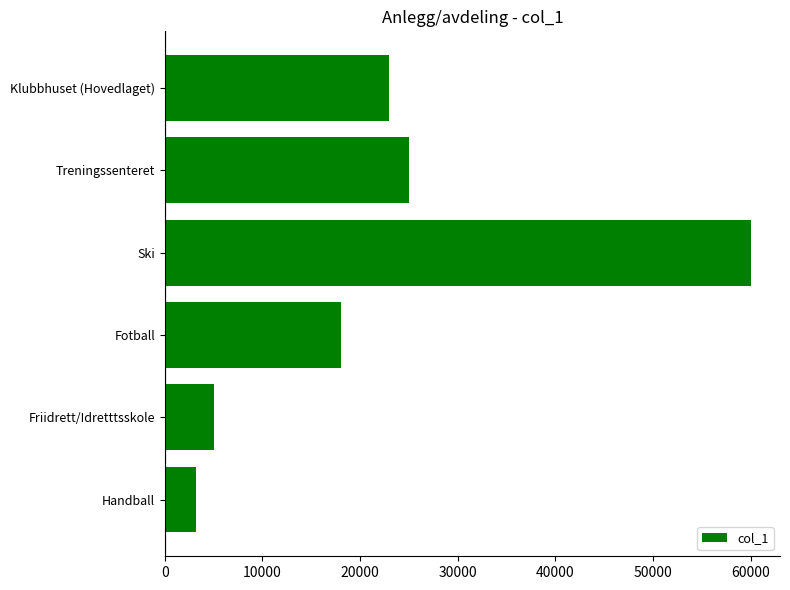

Reading top to bottom, extract all data points from this chart.

Klubbhuset (Hovedlaget)=23000	Treningssenteret=25000	Ski=60000	Fotball=18000	Friidrett/Idretttsskole=5000	Handball=3200